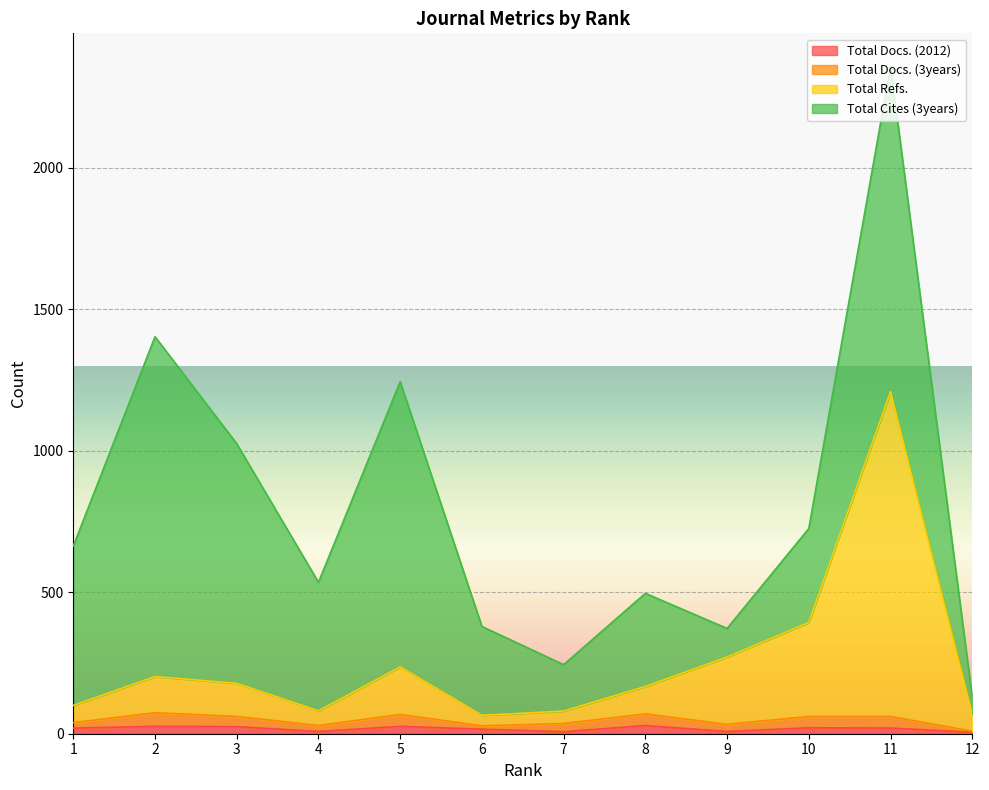

What is the spread (max minus min) of values at 11?

1189